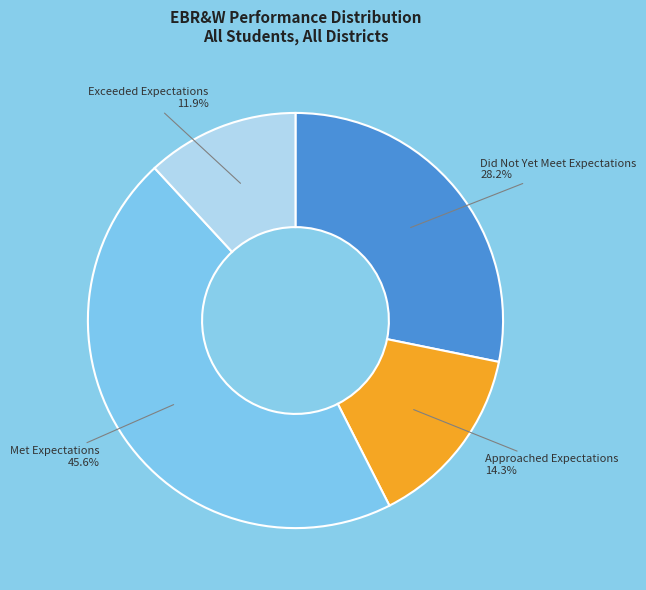

Does Did Not Yet Meet Expectations represent more than half of the total?

No